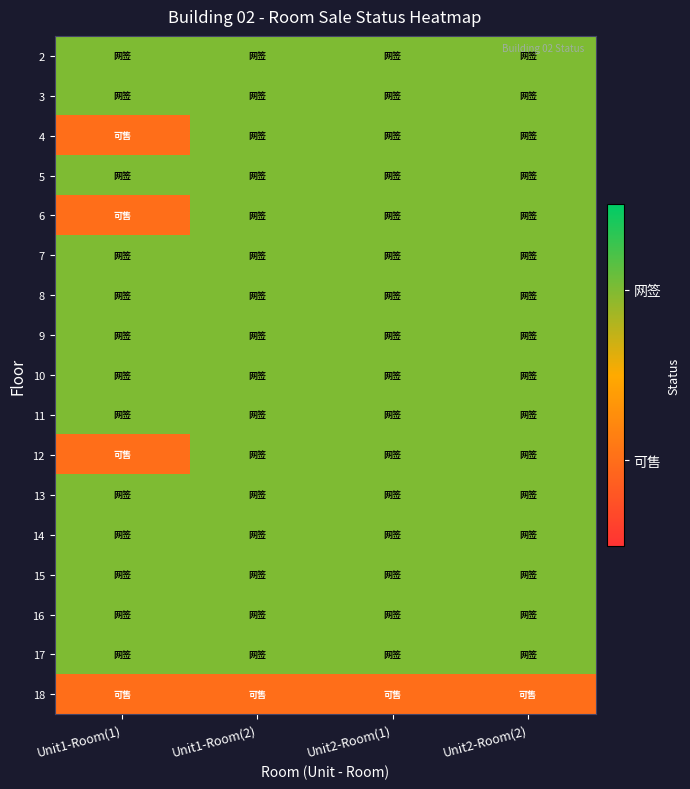

What is the greatest value displayed?

2